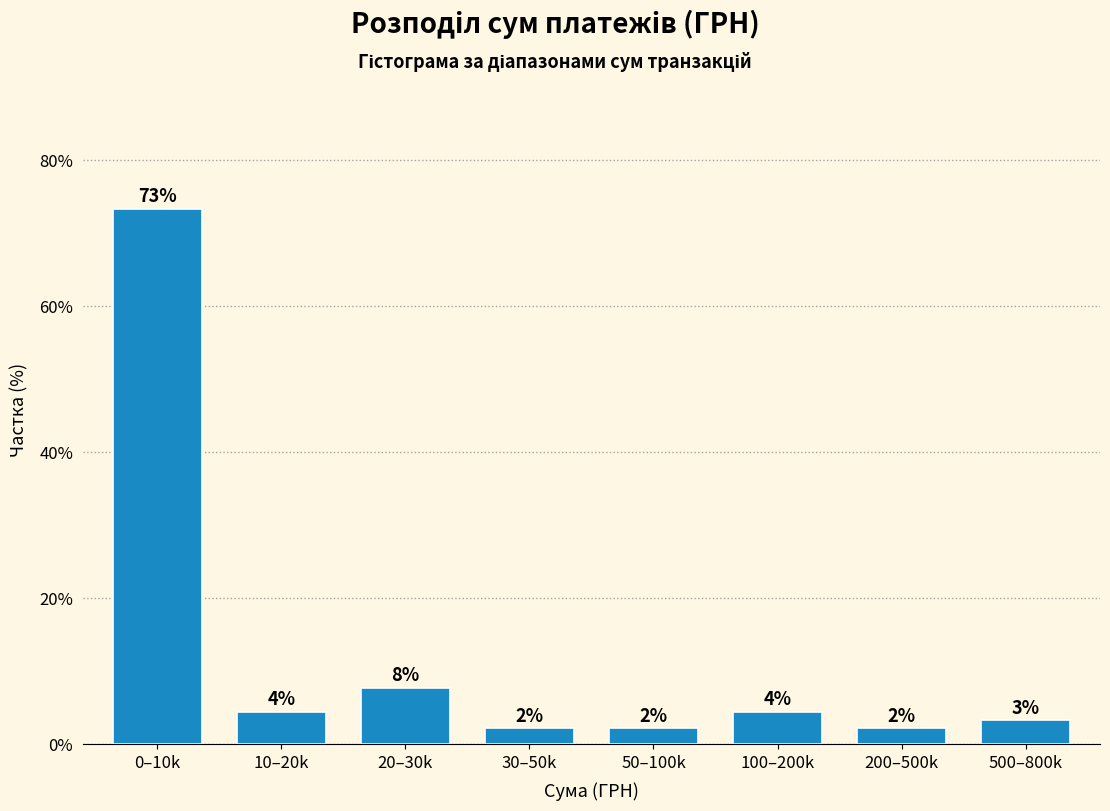

Are the bars horizontal?

No